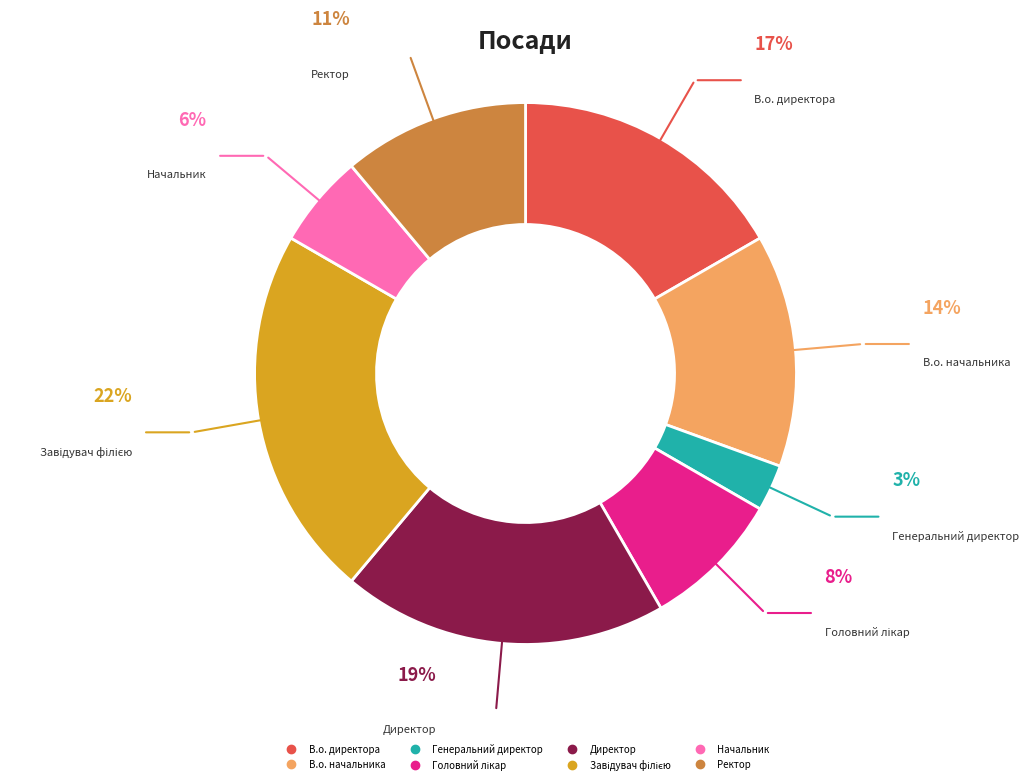

Does Директор represent more than half of the total?

No